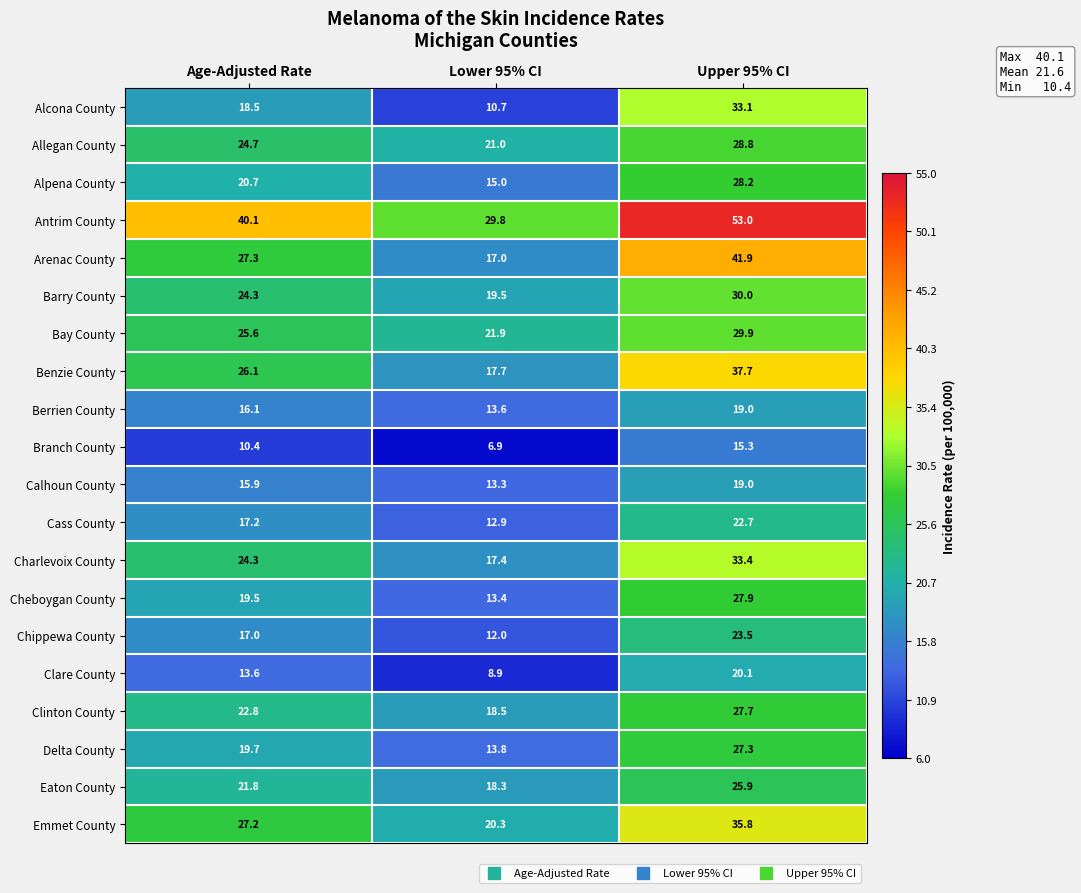

Where does the Bay County series first go above 25?

Age-Adjusted Rate